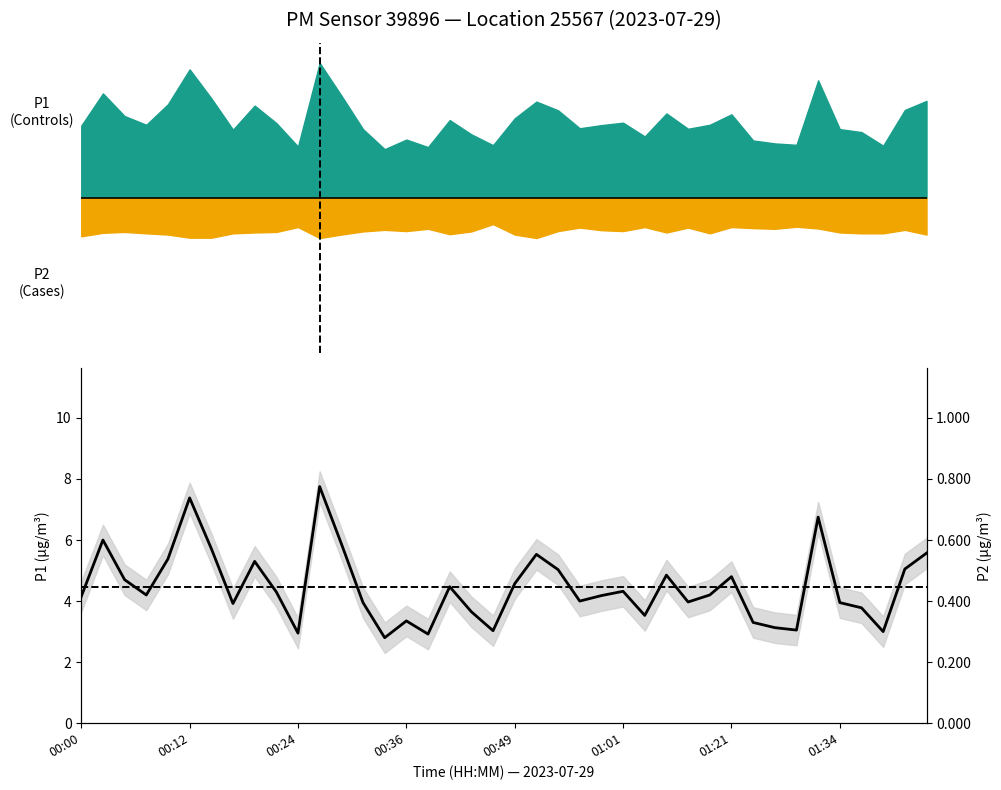

What is the label of the 11th point from the right?

01:14